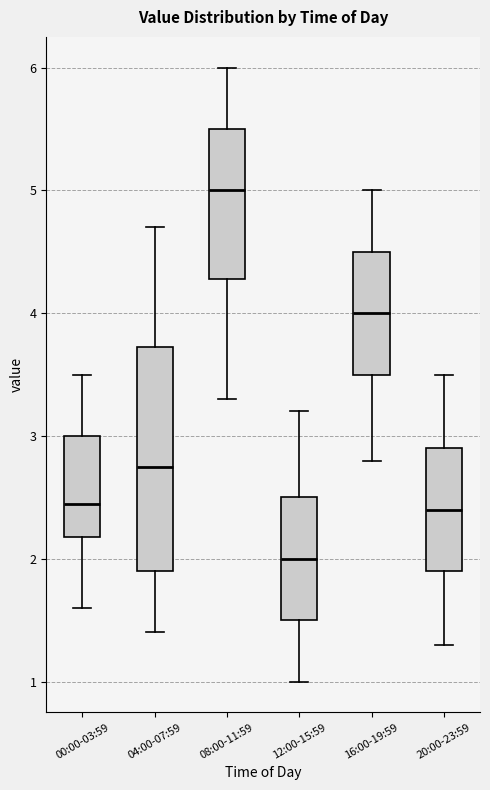

Comparing the boxes themselves (not the whiskers), which one is the tallest?

04:00-07:59